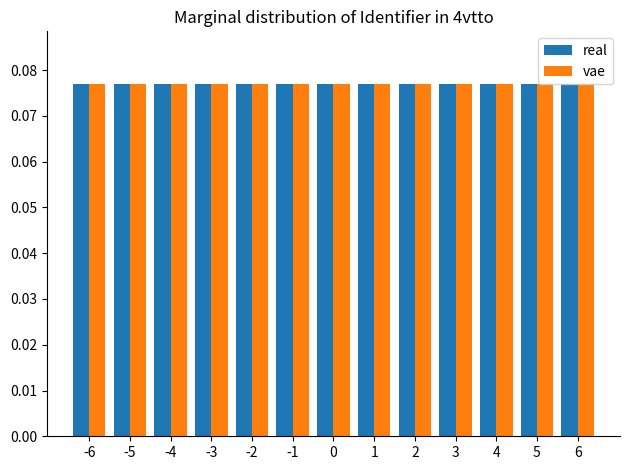

What is the sum of all real values?

1.0